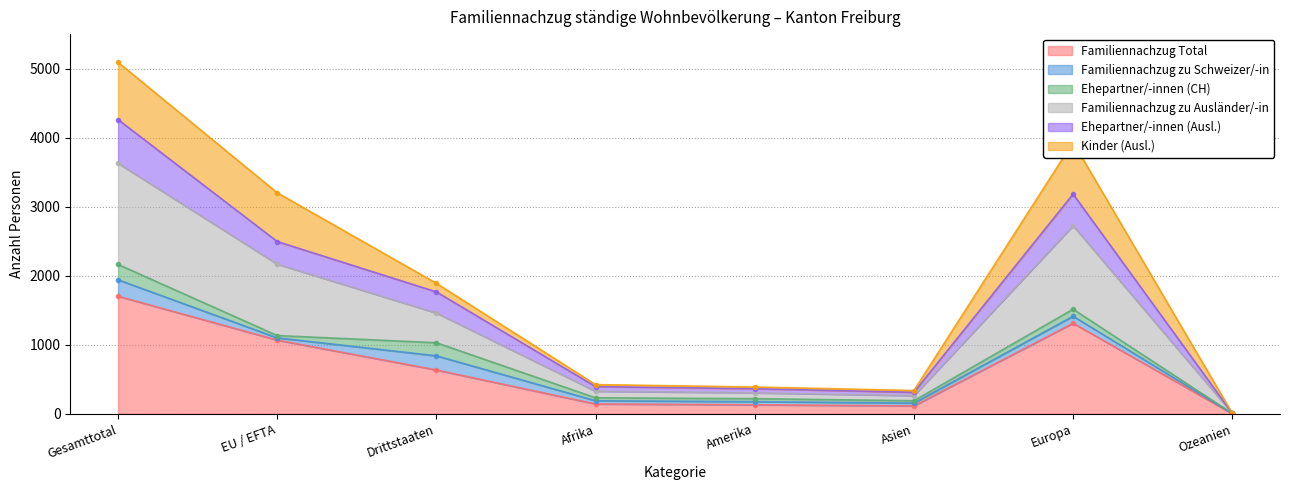

The value of Familiennachzug Total at Asien is 115. True or false?

True